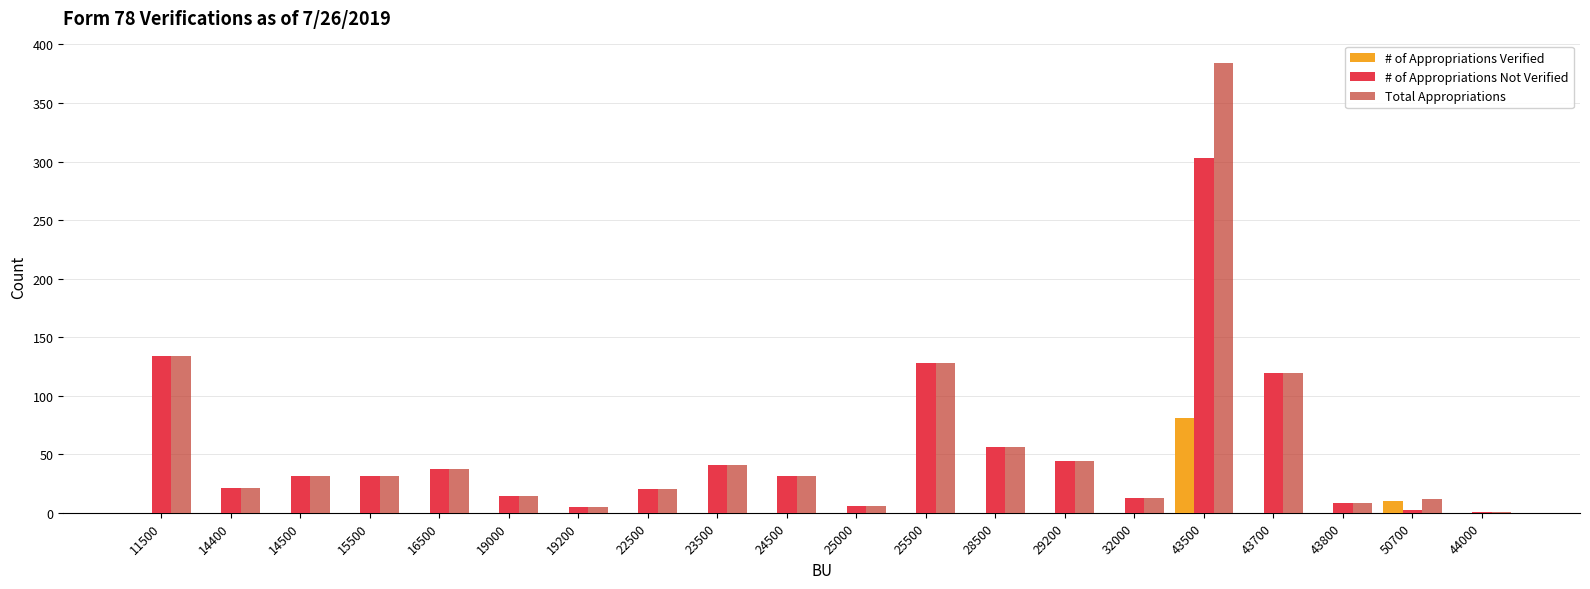

True or false: # of Appropriations Verified has a value of -44 at 14500.

False